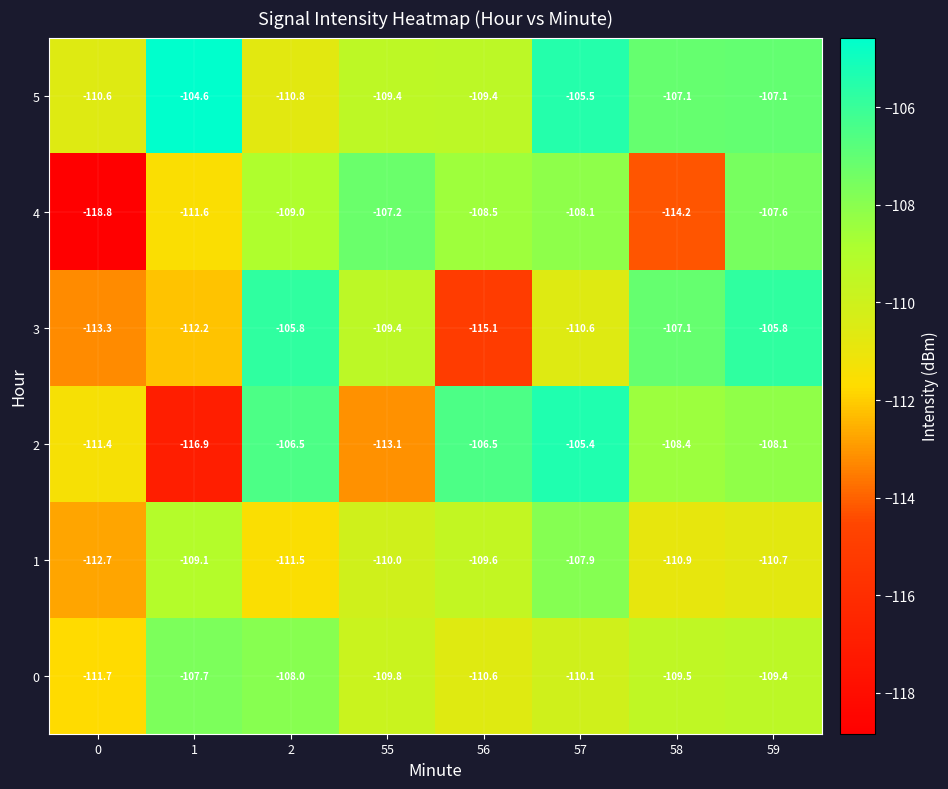

What is the difference between the maximum and minimum values in the 4 series?

11.6